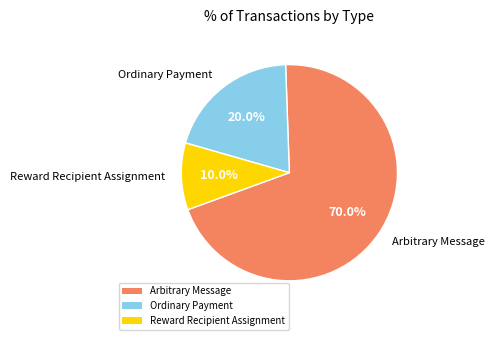

What is the majority slice?

Arbitrary Message